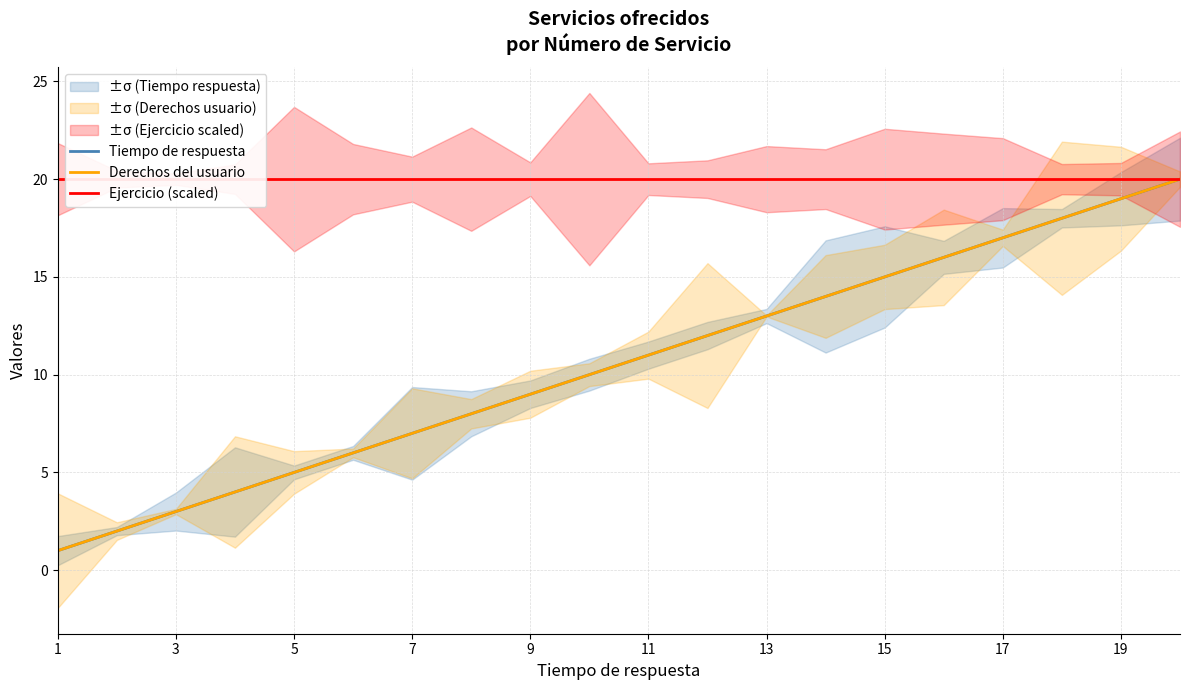

At which category does the chart reach its minimum across all series?

1